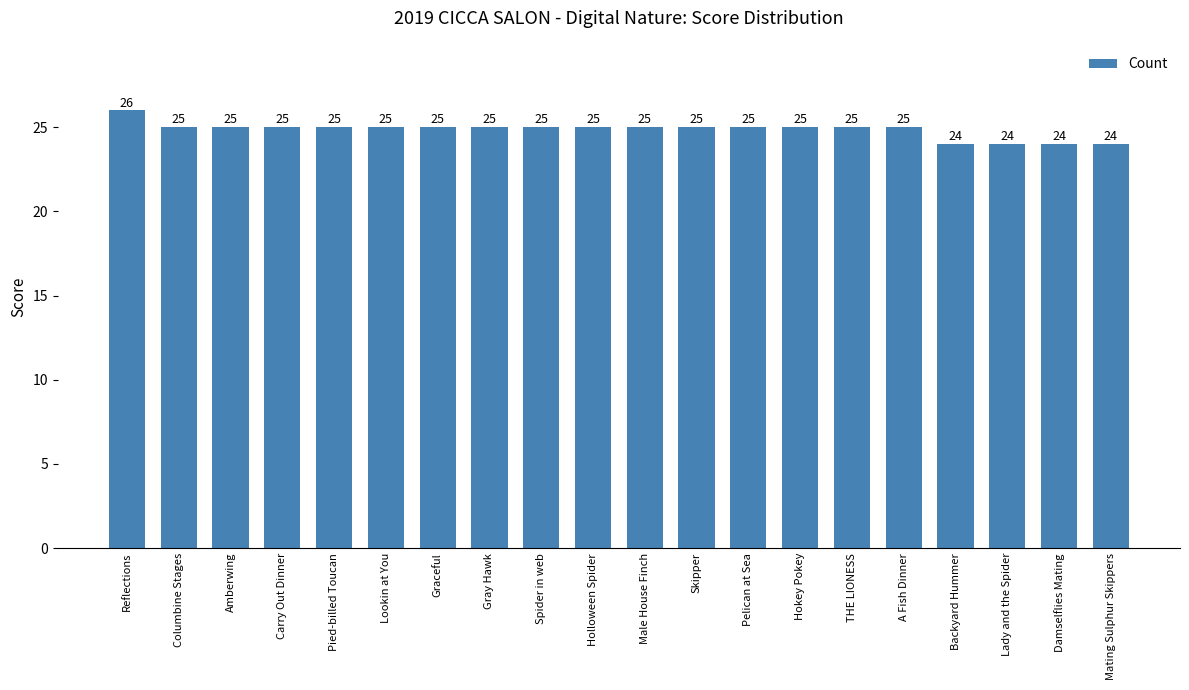

The value at Pelican at Sea is 25. True or false?

True